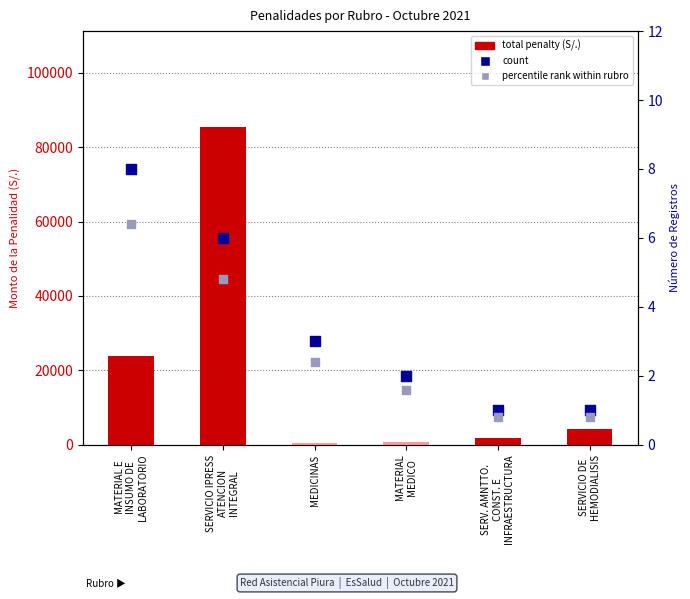

Which series reaches the minimum Y coordinate?

percentile rank within rubro